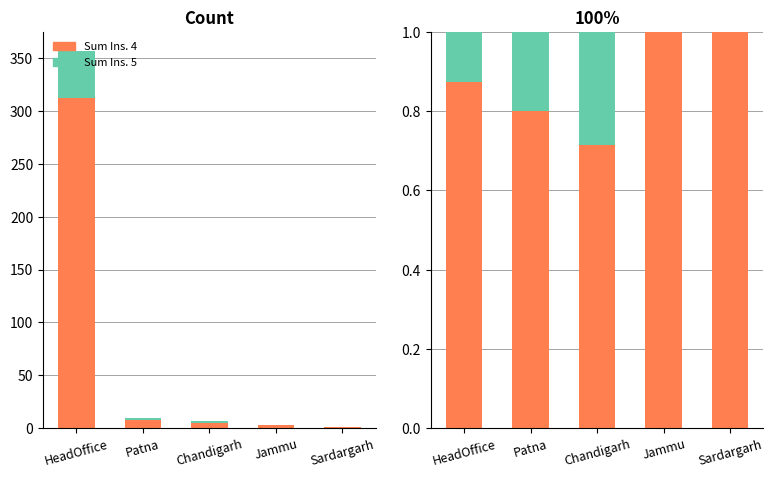

At how many categories does at least one series exceed 0?

5